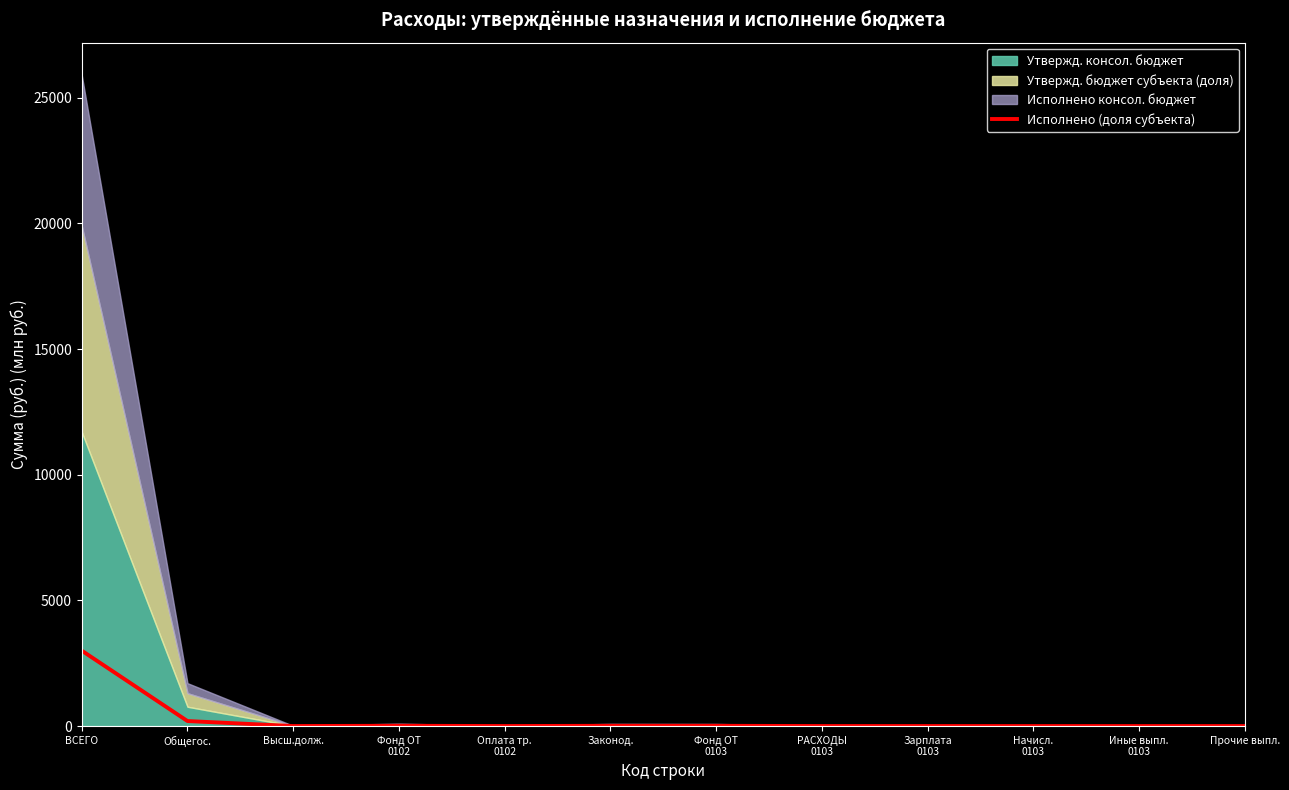

How many data points does each series have?

12